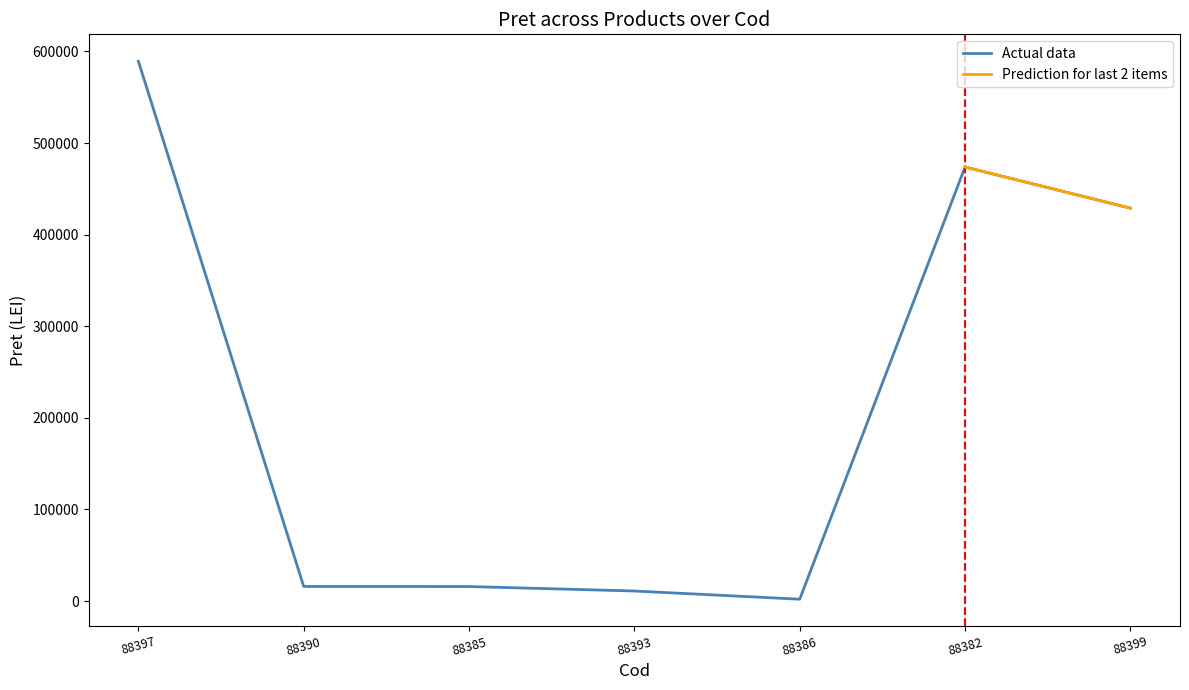

Rank the categories by value from lowest to highest.

88386, 88393, 88385, 88390, 88399, 88382, 88397